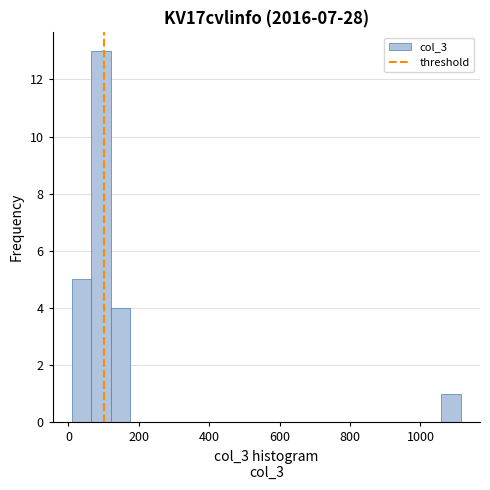

Read against the x-axis, roughly where is the centre of the tallest bar?

100